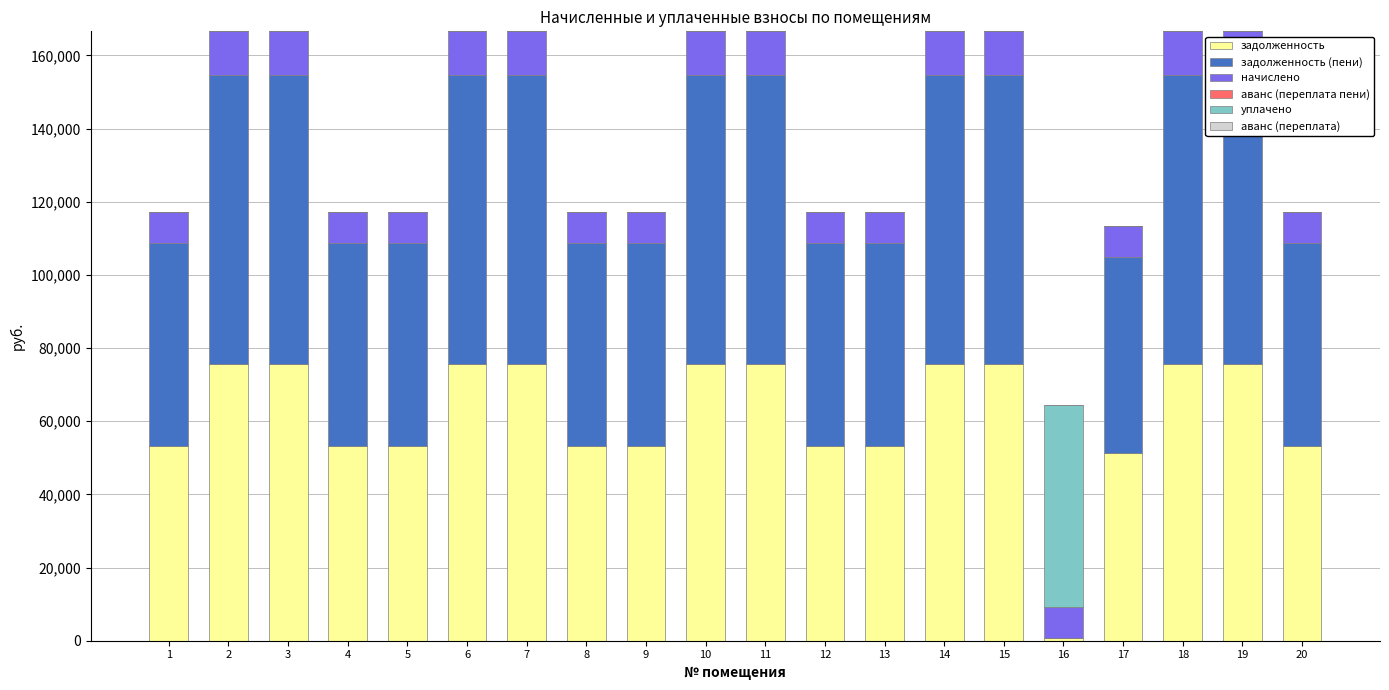

How many categories are shown in the chart?

20